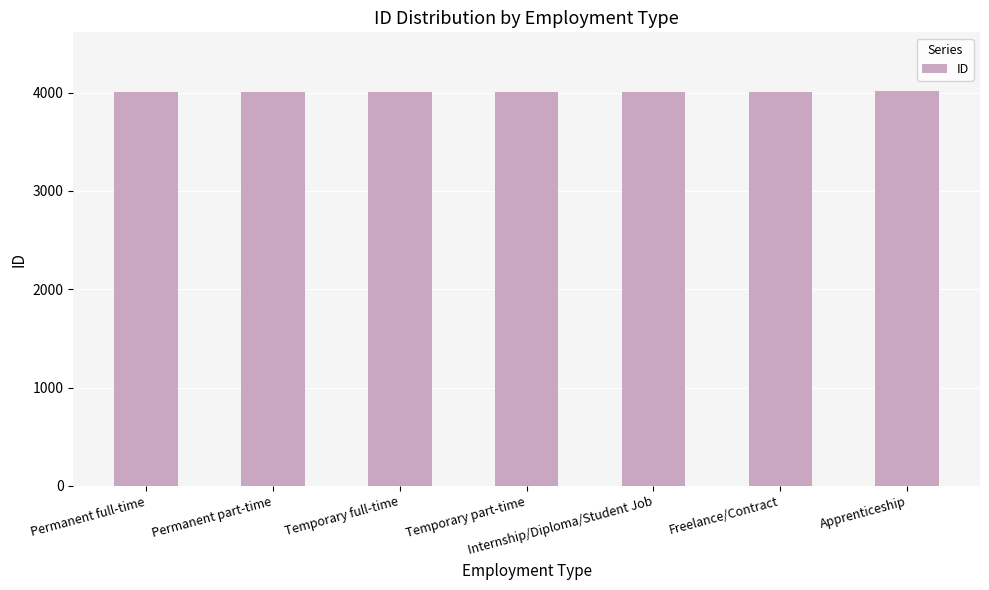

The value at Temporary full-time is 4008. True or false?

True